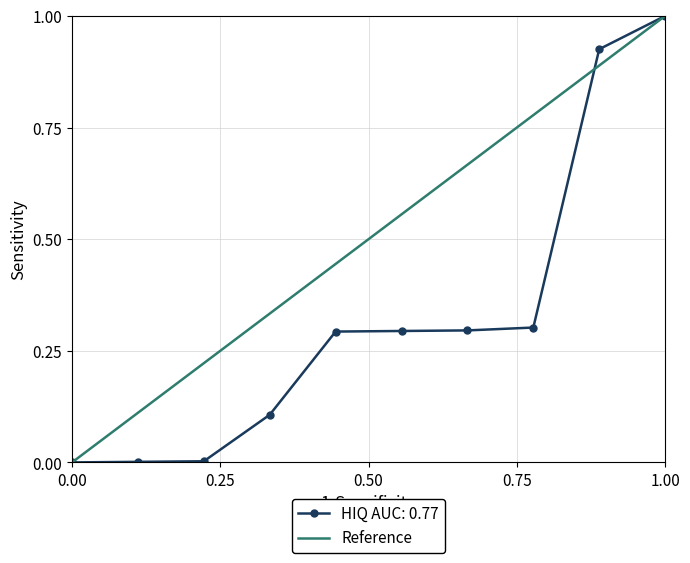

At which label does HIQ AUC: 0.77 reach its peak?

1.00